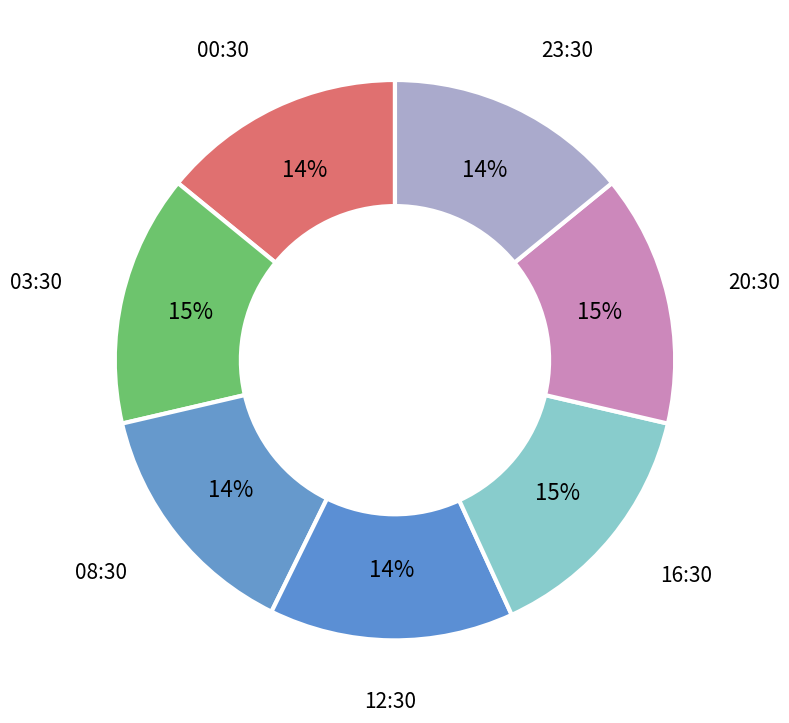

How many slices are in this pie chart?

7